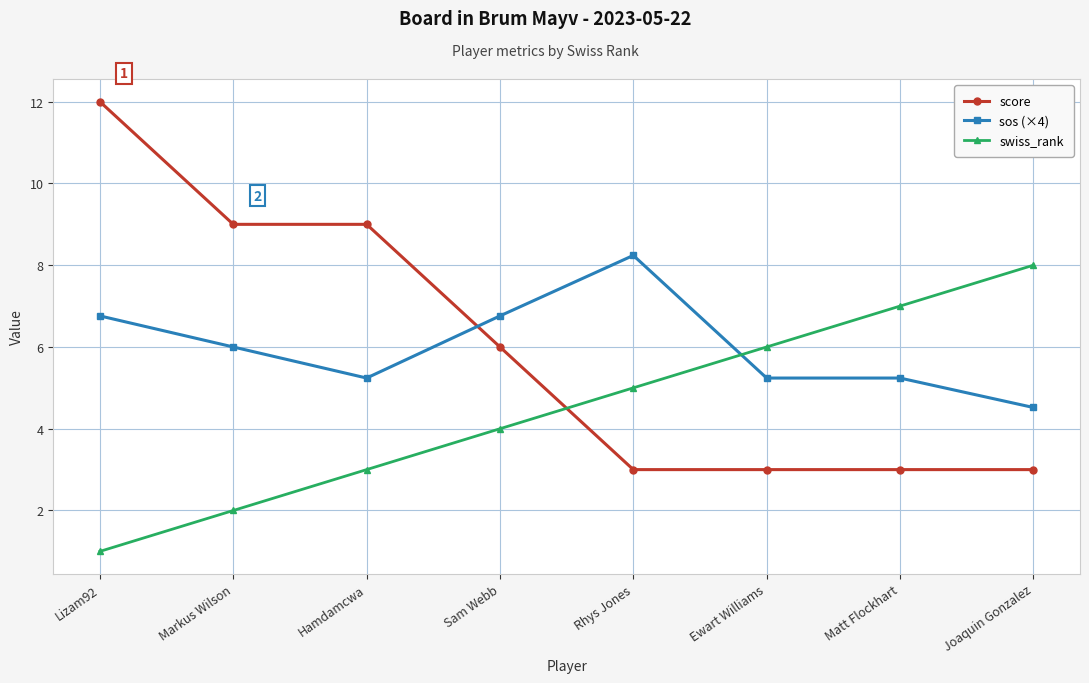

Where do sos (×4) and swiss_rank first cross each other?

Rhys Jones and Ewart Williams